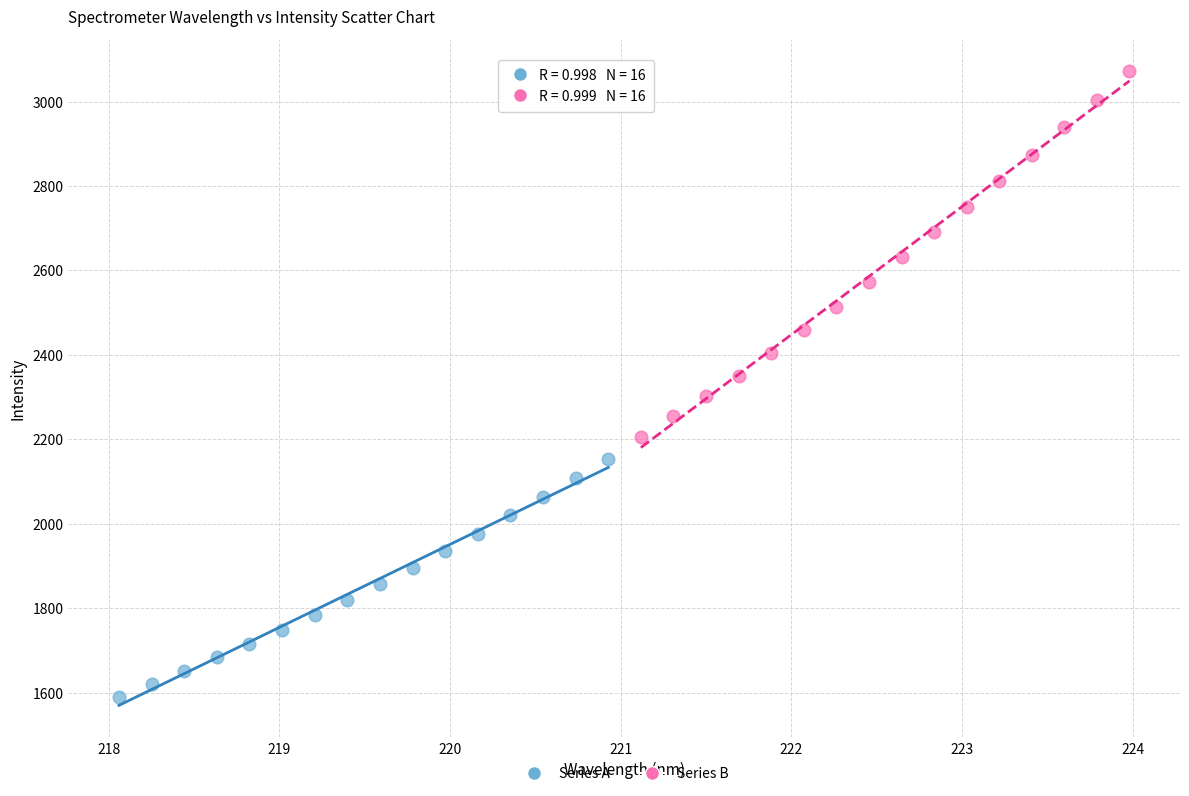

Which series reaches the minimum Y coordinate?

Series A